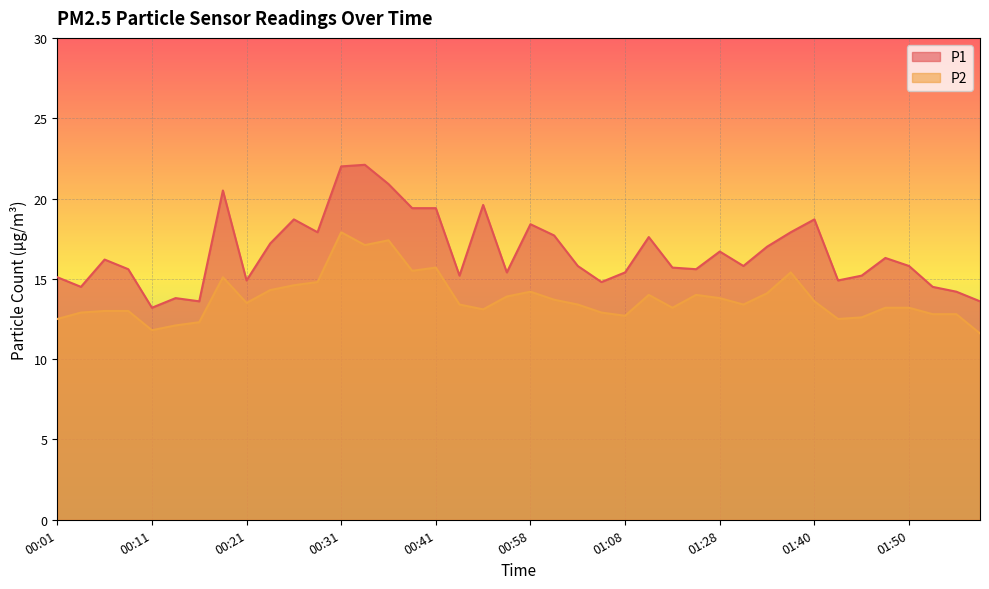

What is the total value across all series at 00:41?

35.1